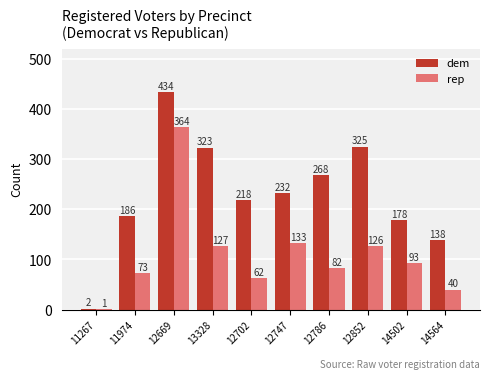

Is it true that dem equals 178 at 14502?

True